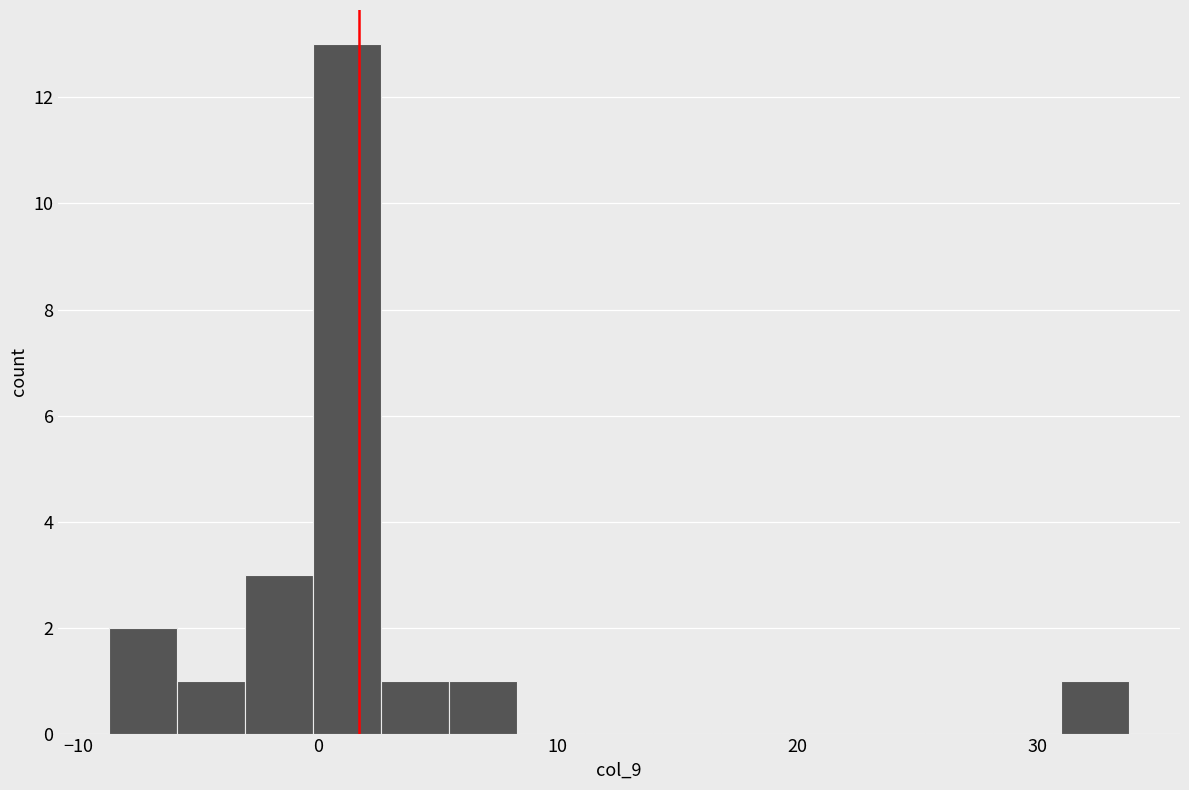

Around what value on the x-axis is the tallest bar? Give the approximate position of its centre, as read against the axis.

1